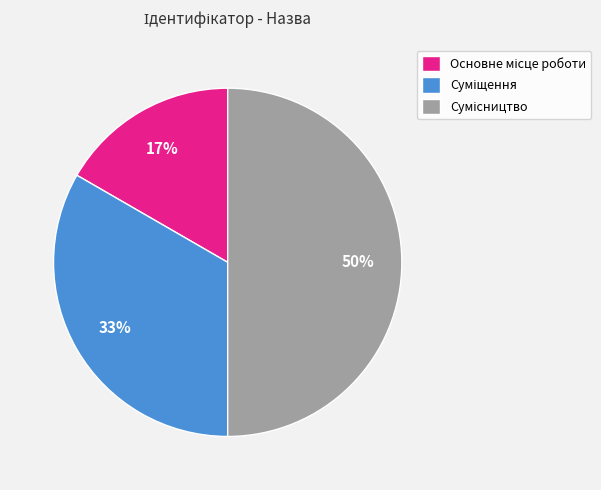

To the nearest percent, what is the average slice percentage?

33%